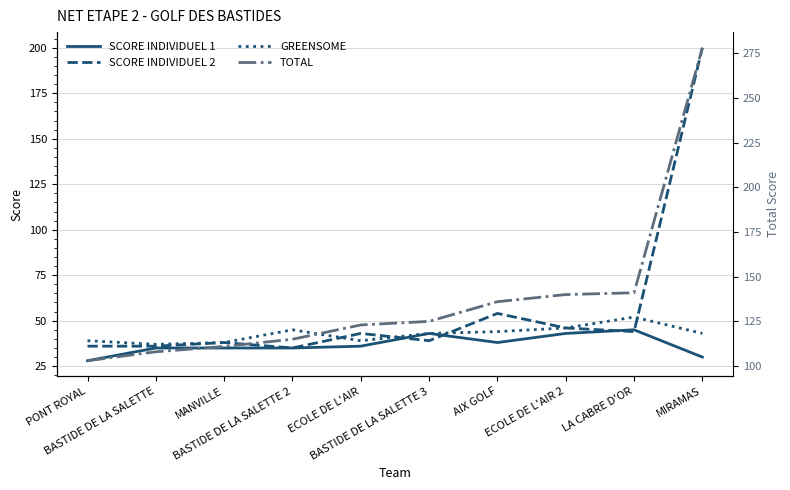

The TOTAL series shows 103 at PONT ROYAL. True or false?

True